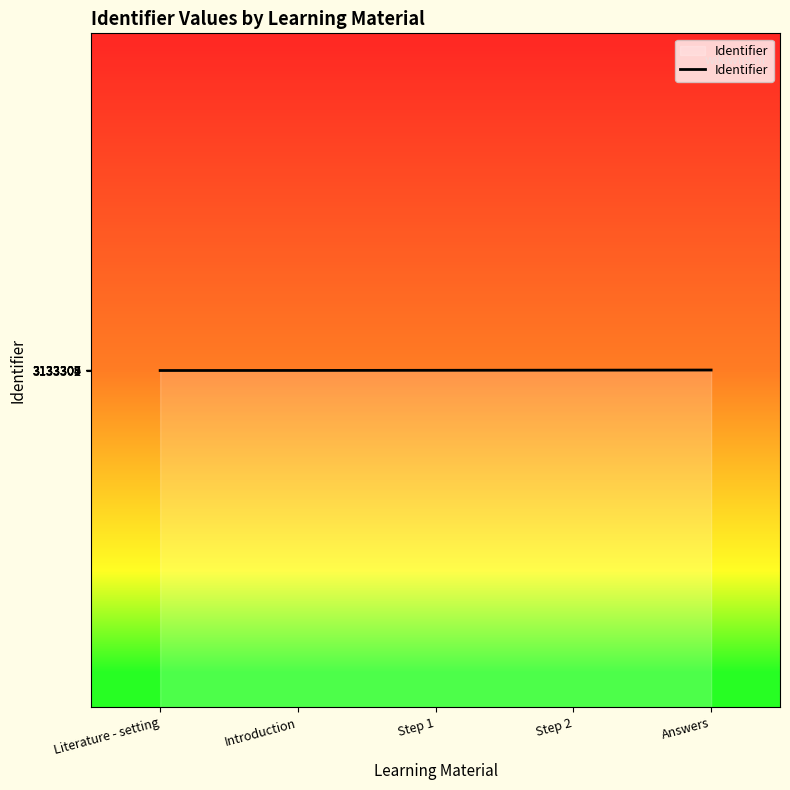

What is the minimum value shown in the chart?

3133302